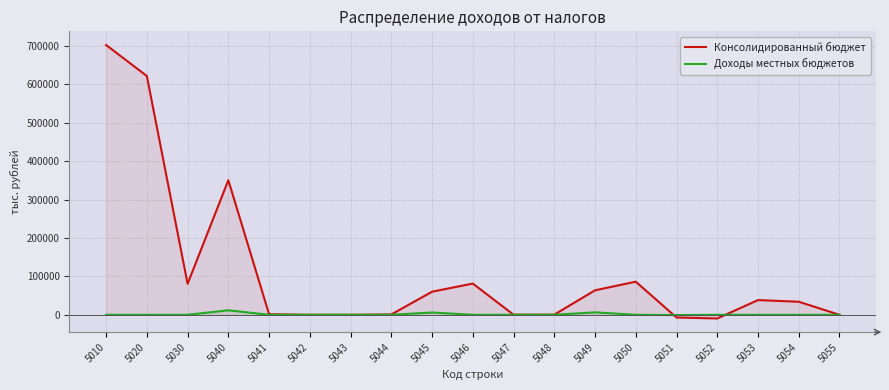

At 5047, list the series in order from smallest to largest.

Доходы местных бюджетов, Консолидированный бюджет